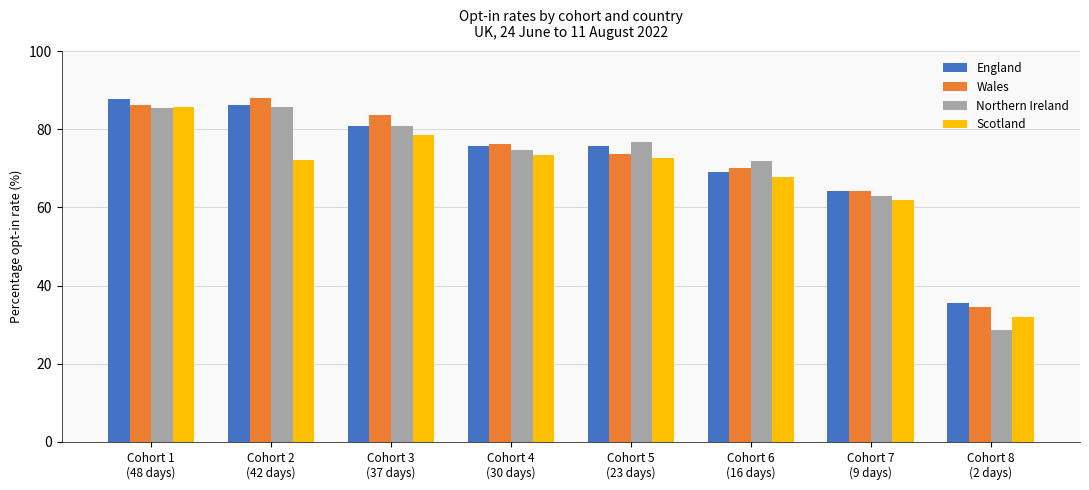

What is the difference between the Scotland values at Cohort 1
(48 days) and Cohort 7
(9 days)?

23.9